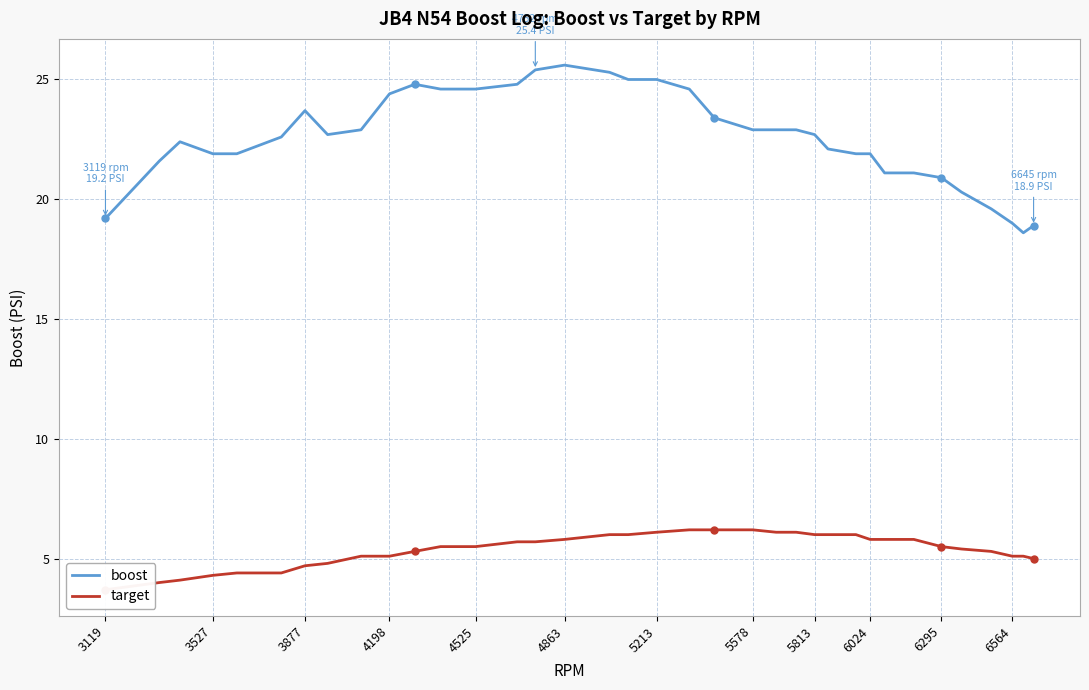

True or false: target and boost intersect in this chart.

False